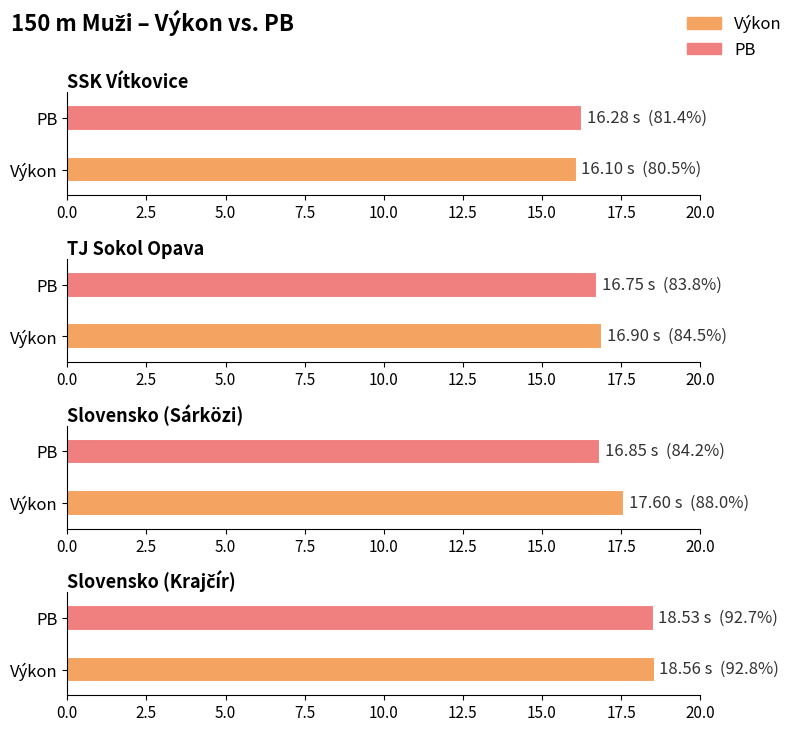

At which label does Výkon first exceed 17?

Slovensko (Sárközi)